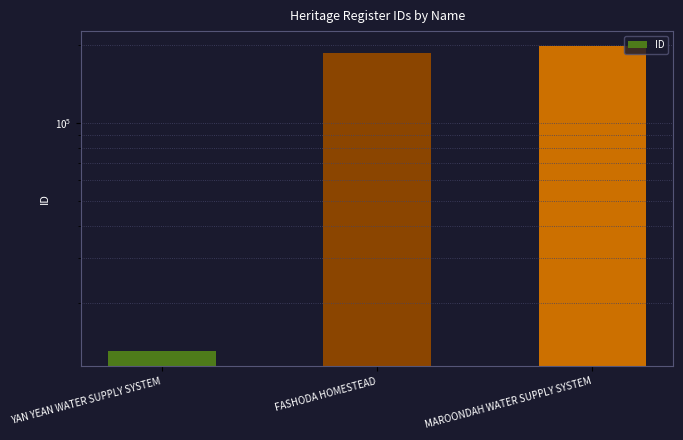

Approximately how many times larger is the value at MAROONDAH WATER SUPPLY SYSTEM compared to YAN YEAN WATER SUPPLY SYSTEM?

15.1